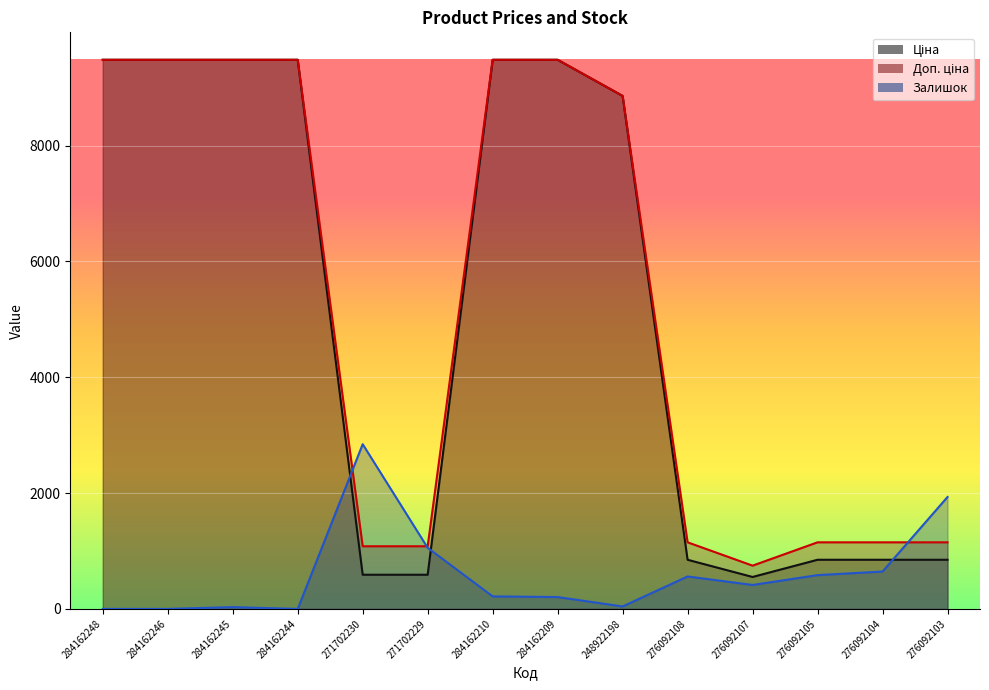

What are all the series names shown in the legend?

Ціна, Доп. ціна, Залишок